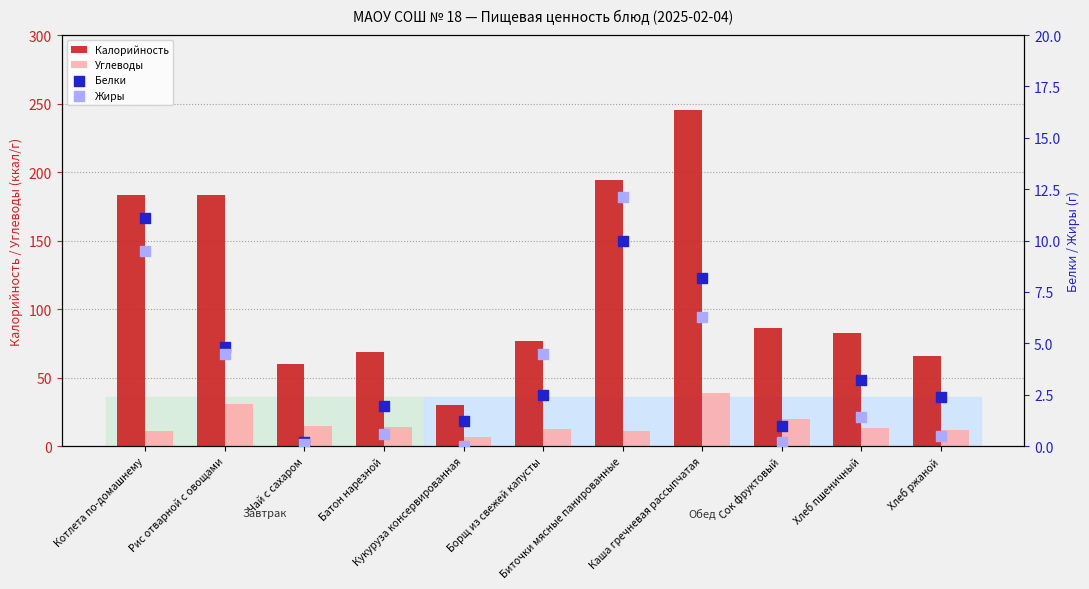

Which series contains the highest Y value?

Калорийность